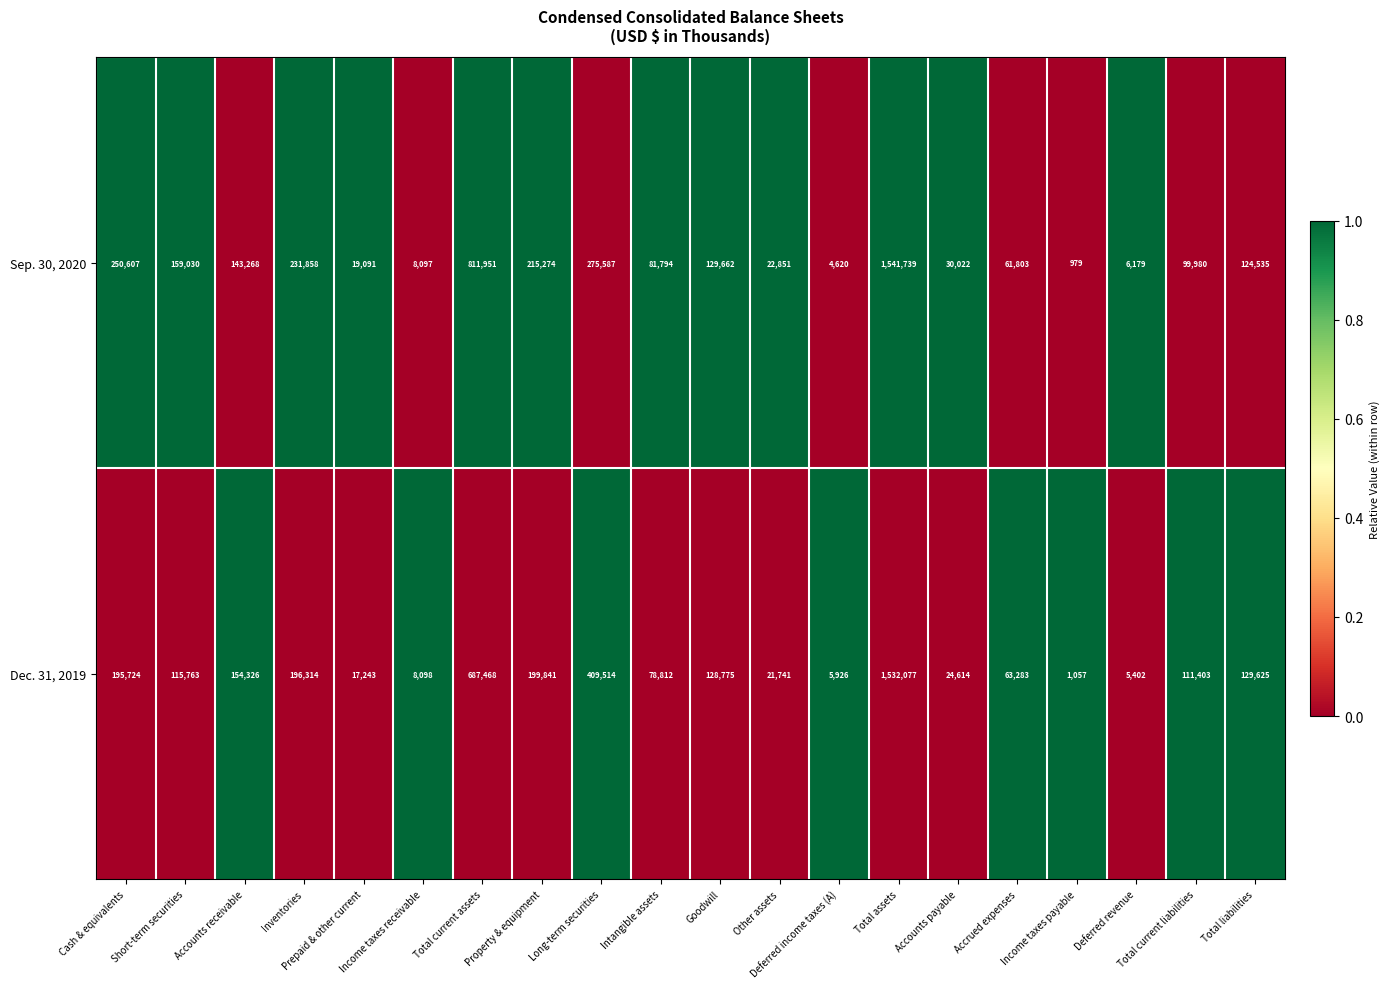

Which series has the largest total across all categories?

Sep. 30, 2020